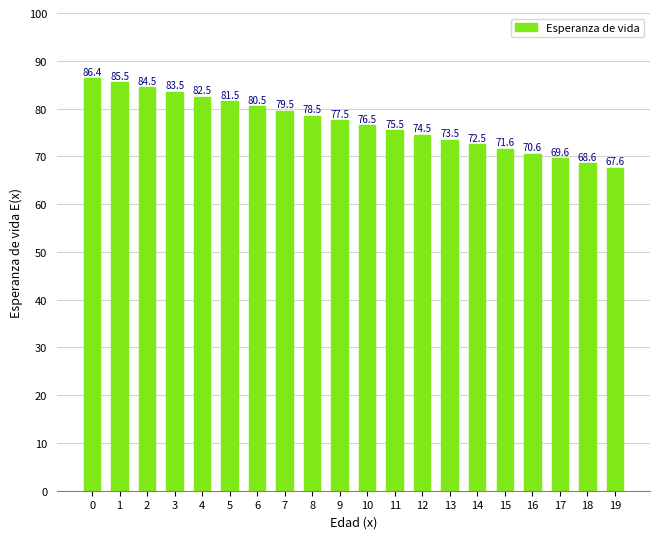

Are the bars horizontal?

No